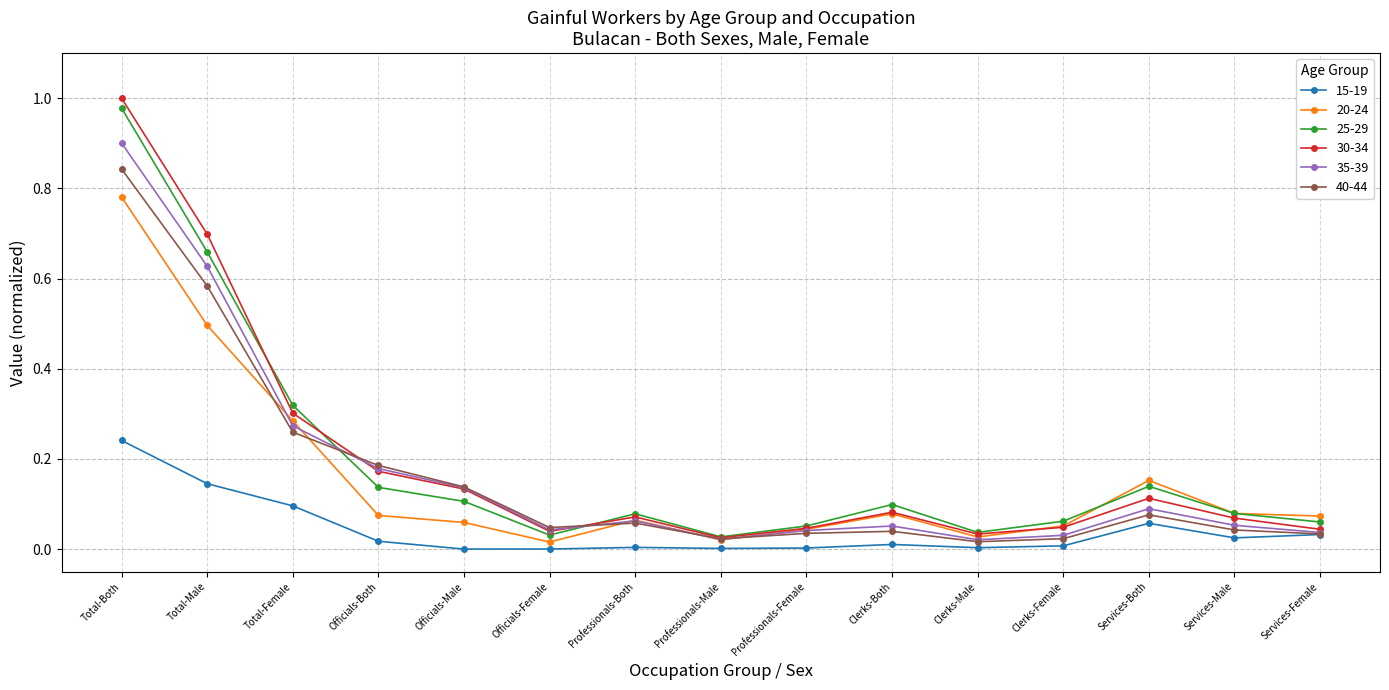

The value of 25-29 at Total-Both is 0.4. True or false?

False